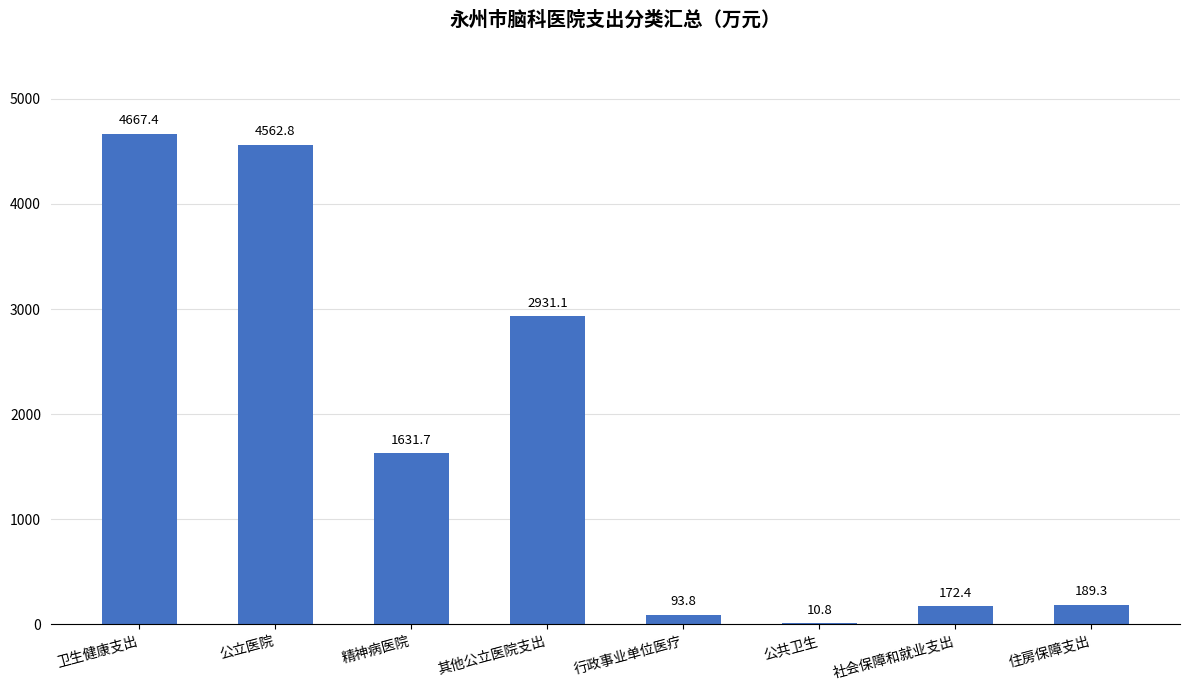

True or false: the data shows 2555.4 at 精神病医院.

False